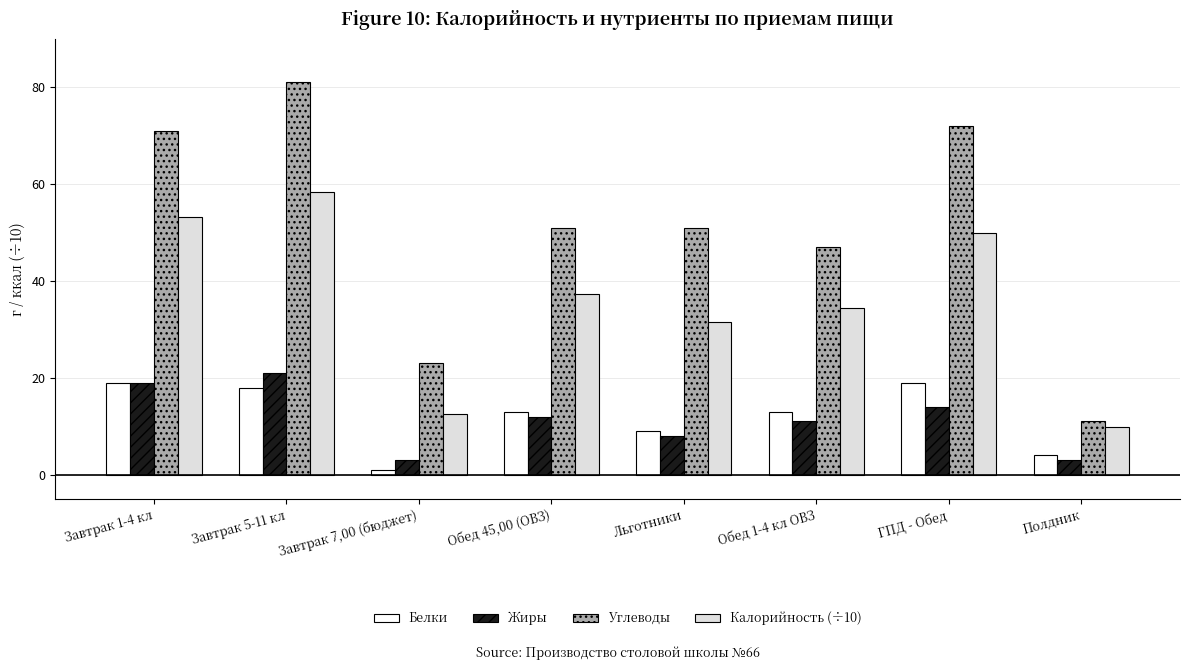

Which category has the highest value in the Калорийность (÷10) series?

Завтрак 5-11 кл